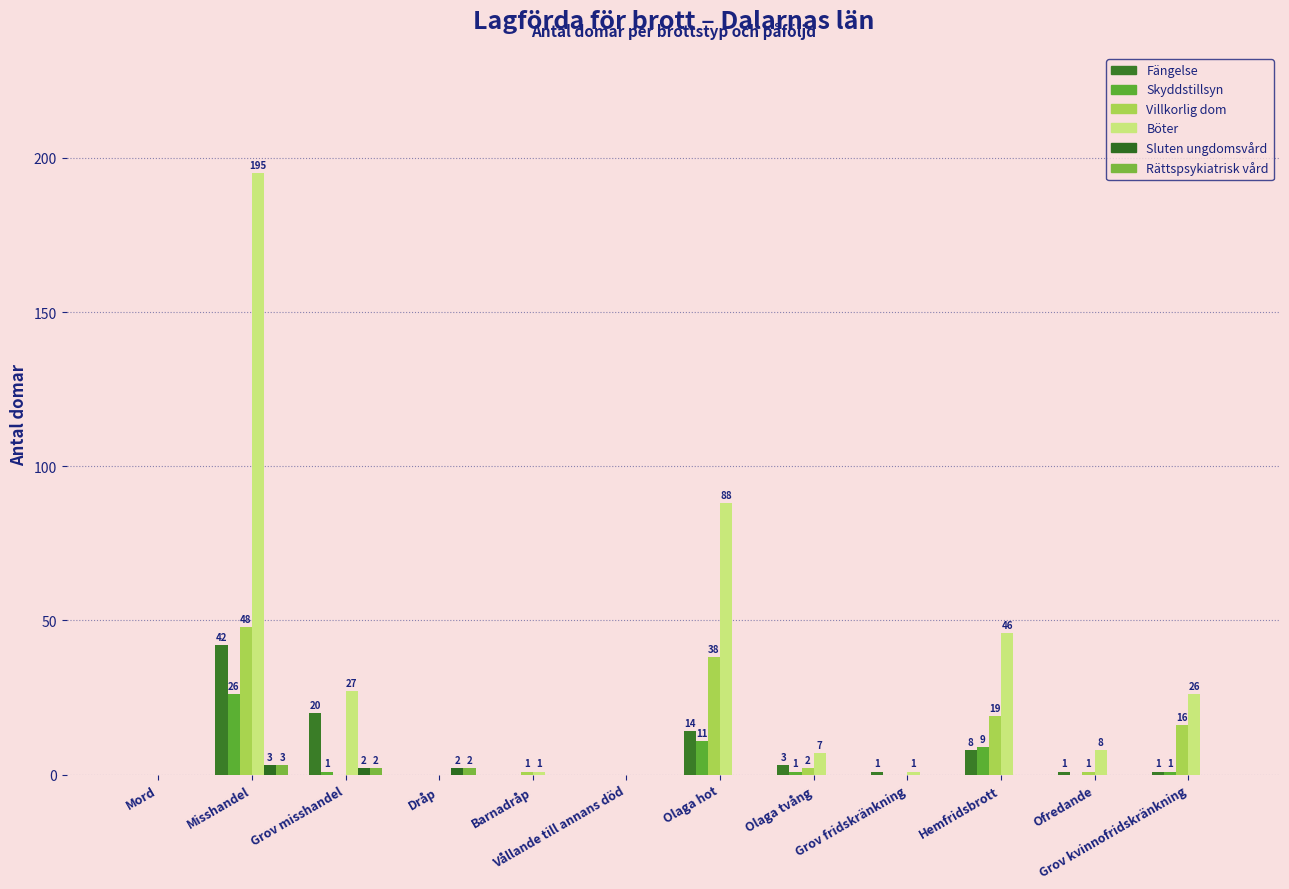

Reading left to right, transcribe all the data shown in this chart.

Fängelse: 0	42	20	0	0	0	14	3	1	8	1	1
Skyddstillsyn: 0	26	1	0	0	0	11	1	0	9	0	1
Villkorlig dom: 0	48	0	0	1	0	38	2	0	19	1	16
Böter: 0	195	27	0	1	0	88	7	1	46	8	26
Sluten ungdomsvård: 0	3	2	2	0	0	0	0	0	0	0	0
Rättspsykiatrisk vård: 0	3	2	2	0	0	0	0	0	0	0	0